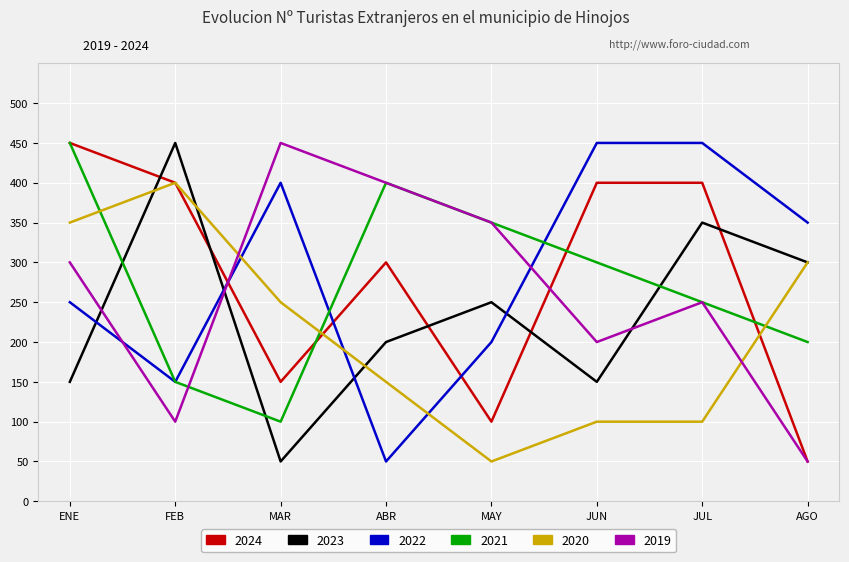

At how many categories does at least one series exceed 205?

8